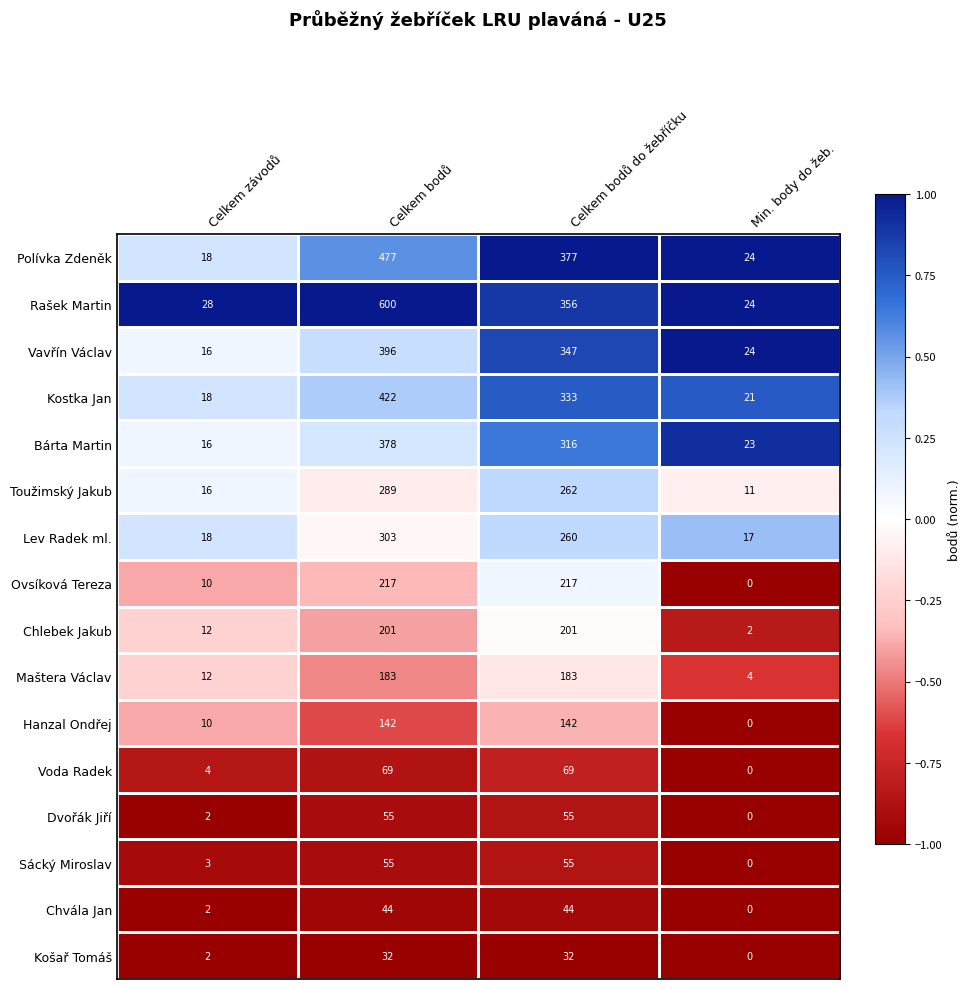

What is the sum of the Chvála Jan values at Celkem bodů do žebříčku and Celkem bodů?

88